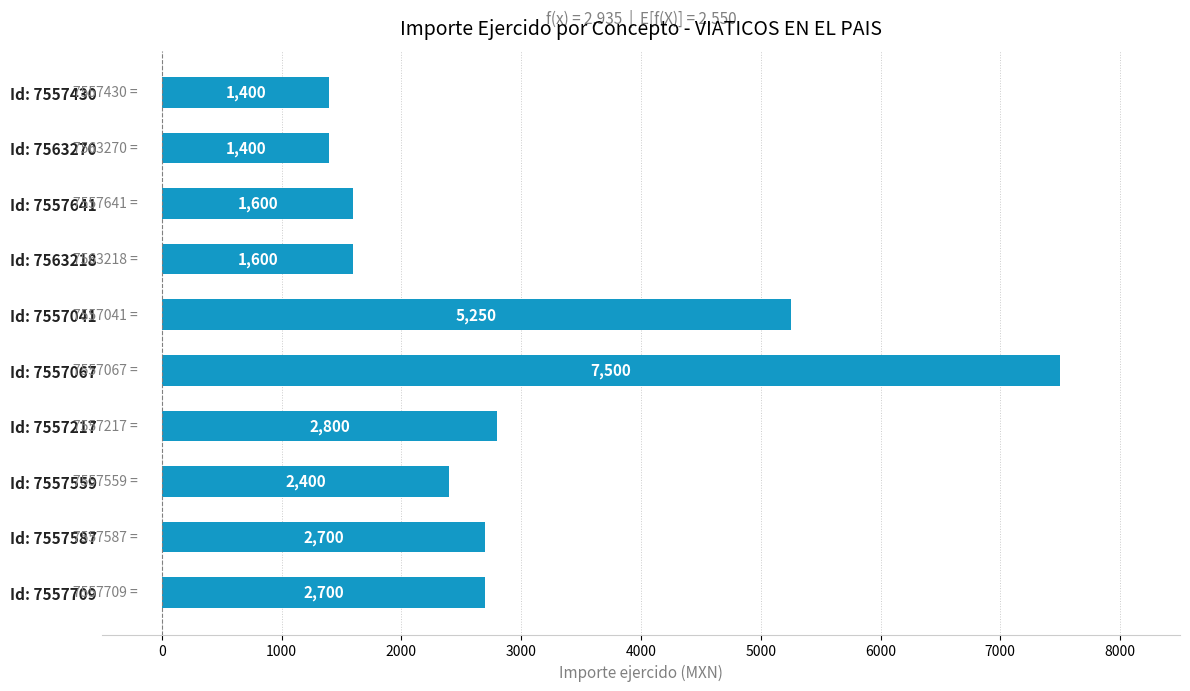

What is the maximum value shown in the chart?

7500